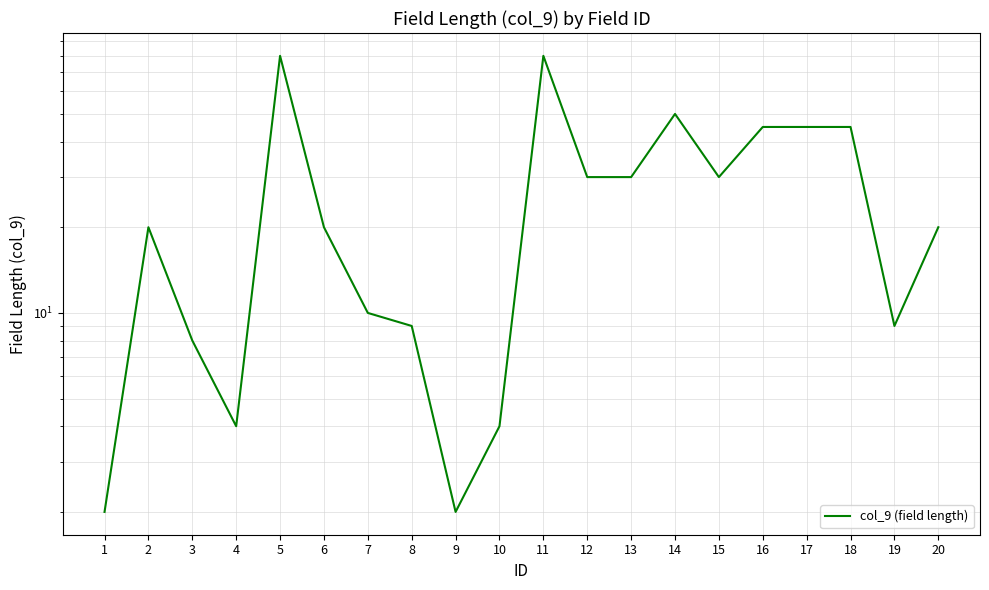

List the labels in order of value, smallest first.

1, 9, 4, 10, 3, 8, 19, 7, 2, 6, 20, 12, 13, 15, 16, 17, 18, 14, 5, 11